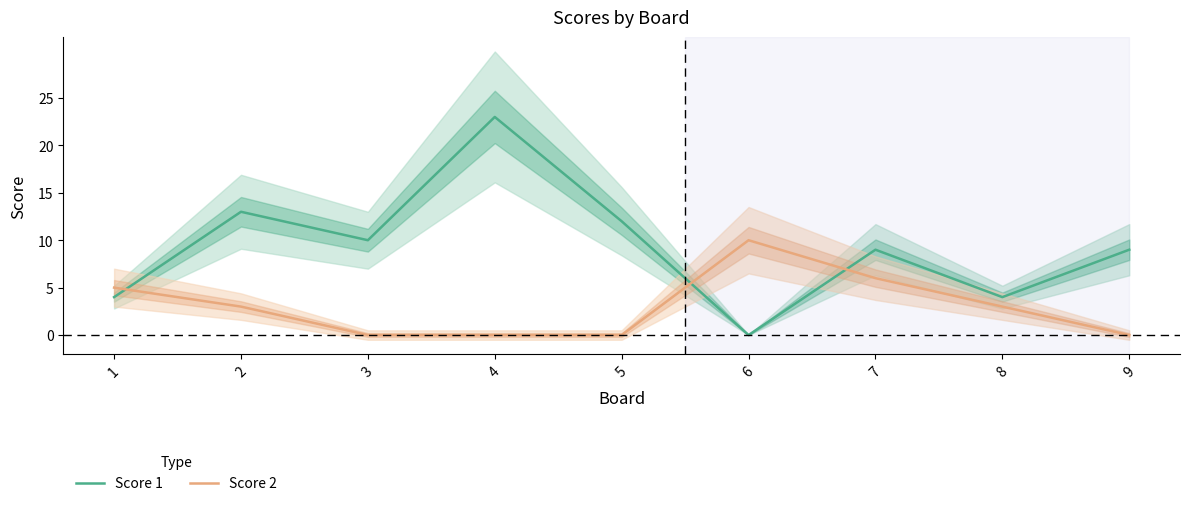

What is the value of the Score 1 point at the 1st from the left?

4